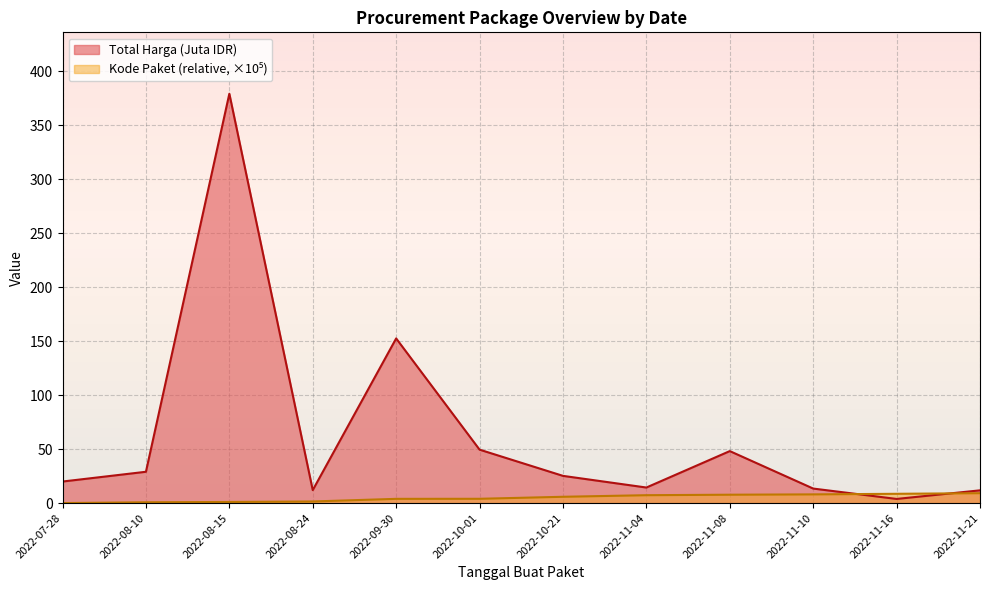

The value of Kode Paket at 2022-08-15 is 1.0. True or false?

True